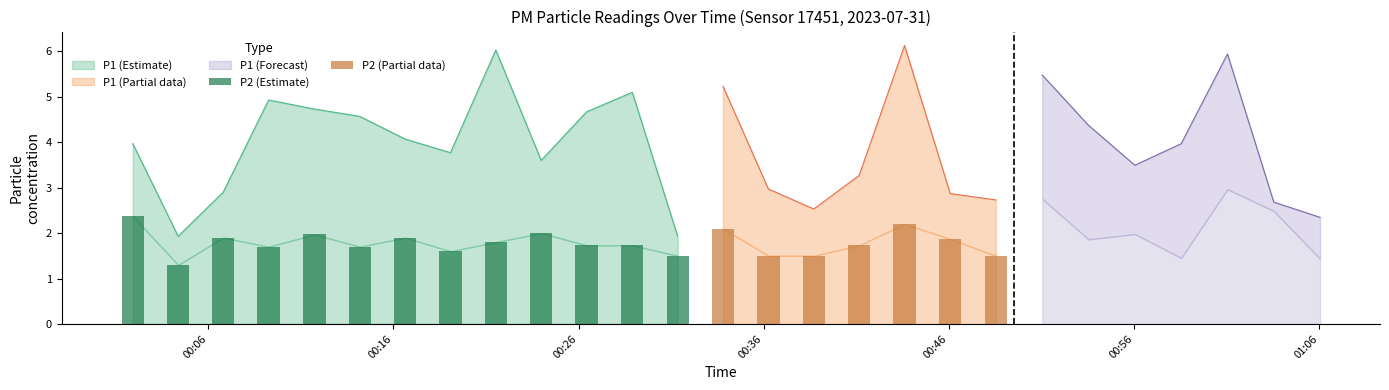

What is the value of the P2 bar at the 19th from the left?

1.9